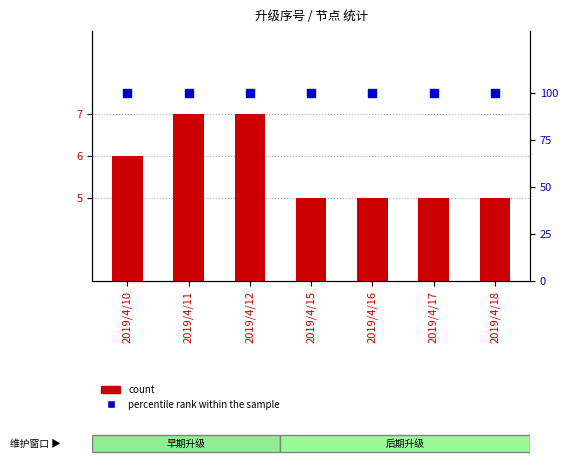

Which series has the largest total across all categories?

percentile rank within the sample